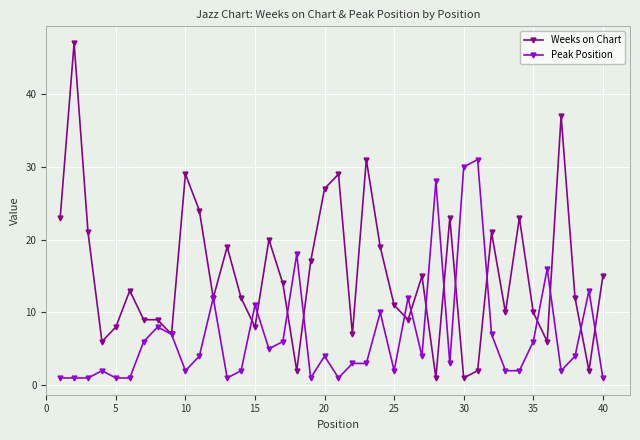

True or false: Weeks on Chart and Peak Position intersect in this chart.

True